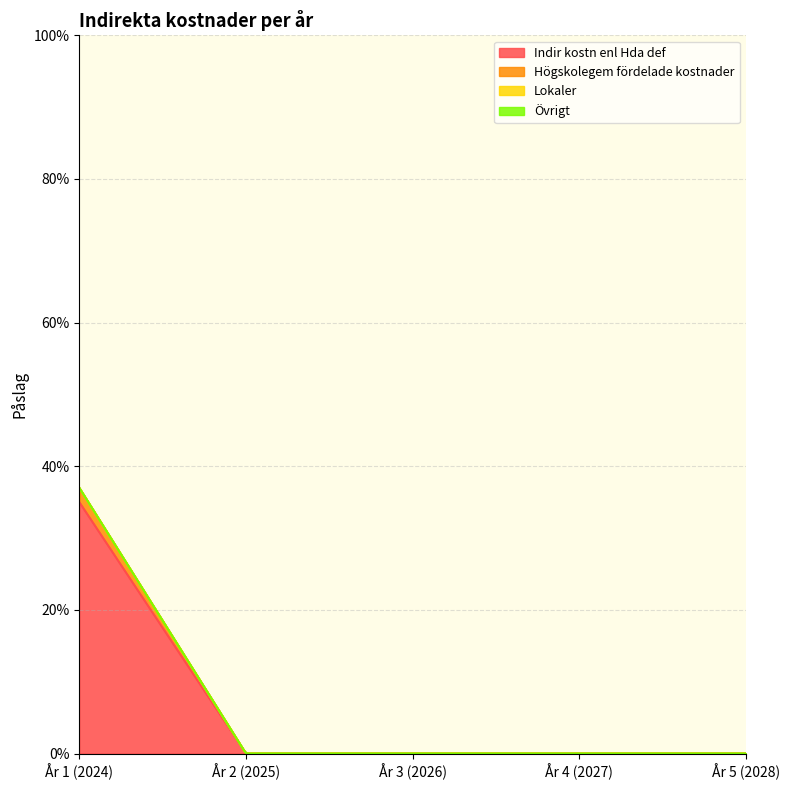

Which series has the widest spread of values?

Indir kostn enl Hda def